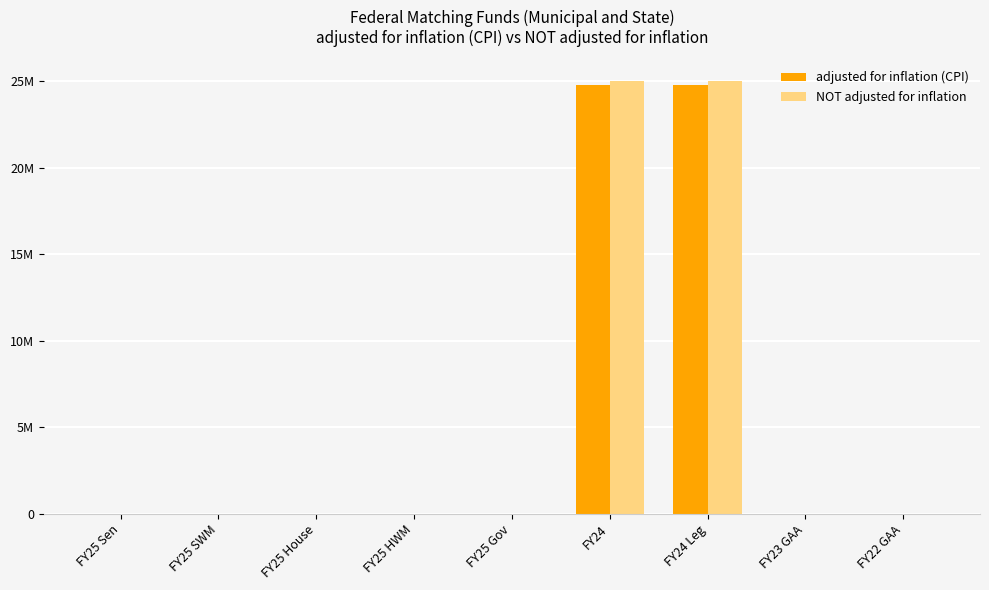

Which series changed the most between FY25 Sen and FY24?

NOT adjusted for inflation